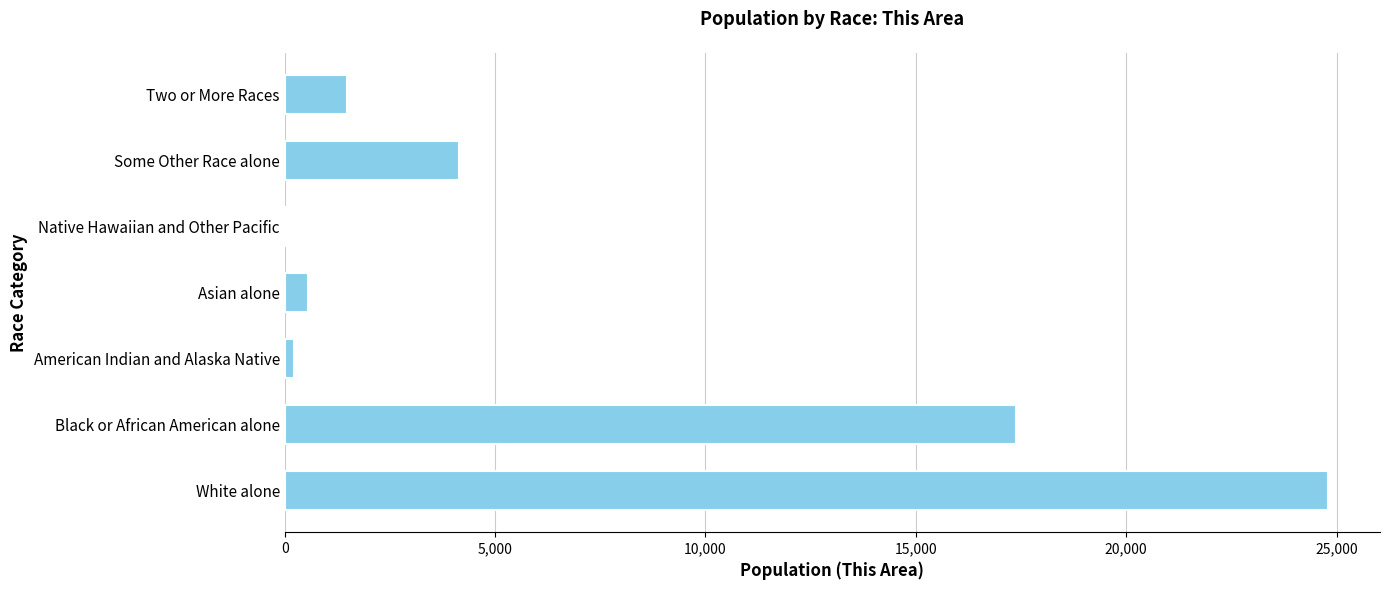

The value at Two or More Races is 2449. True or false?

False